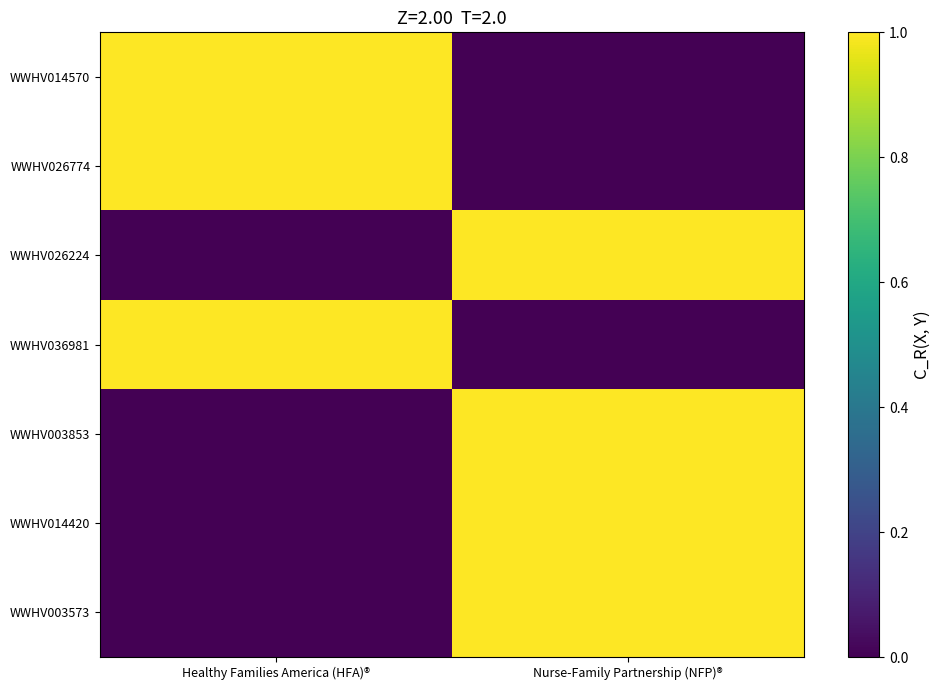

What is the total value across all series at Nurse-Family Partnership (NFP)®?

4